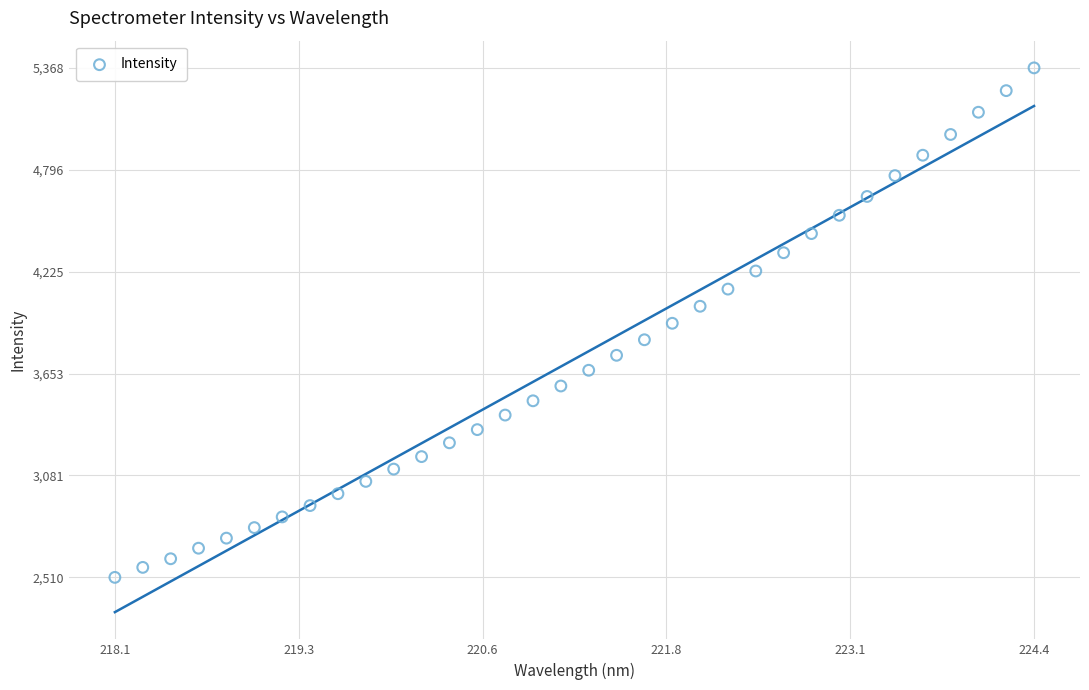

What is the range of X values (max minus min)?

6.3